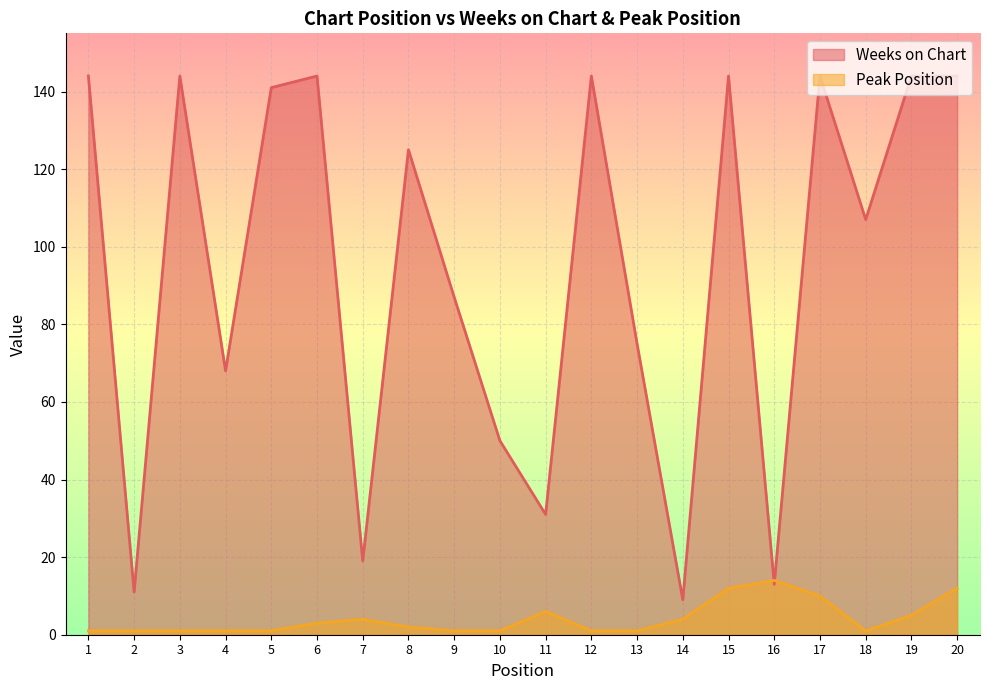

What is the difference between the Peak Position values at 10 and 20?

11